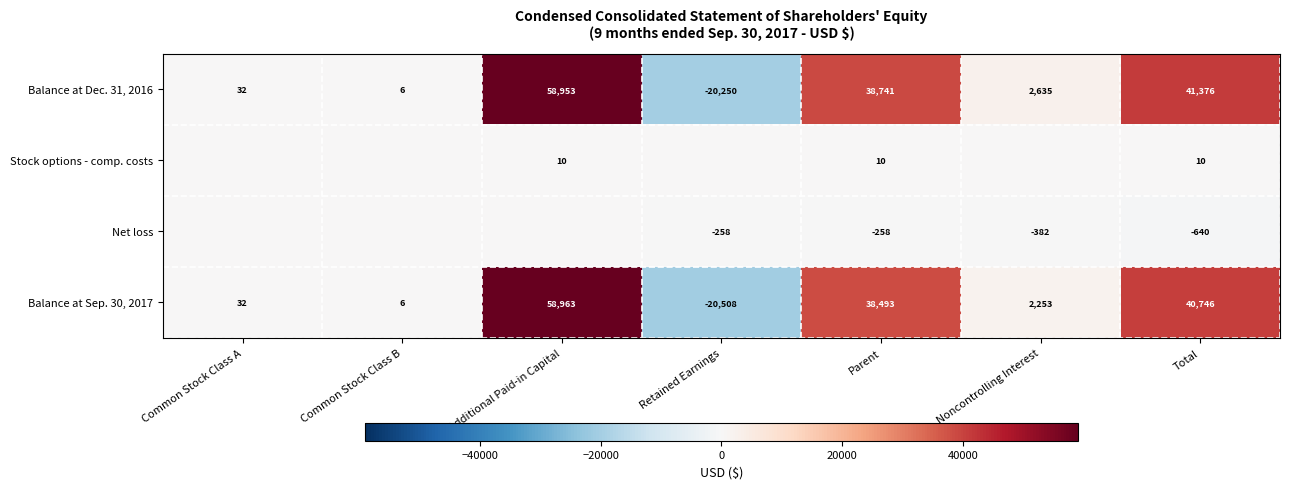

What is the difference between the second highest and second lowest values in the Balance at Sep. 30, 2017 series?

40740